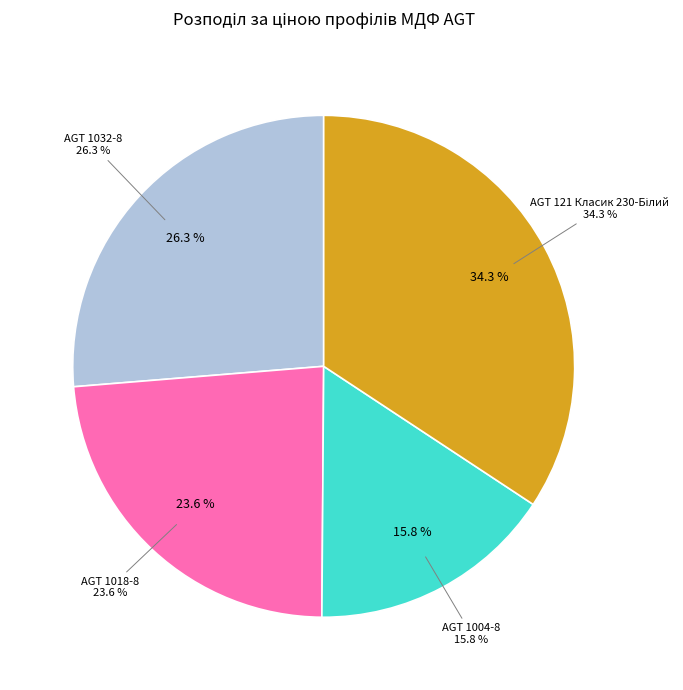

To the nearest percent, what percentage of the pie is Профіль МДФ AGT 1018-8 мм Класик 375?

24%